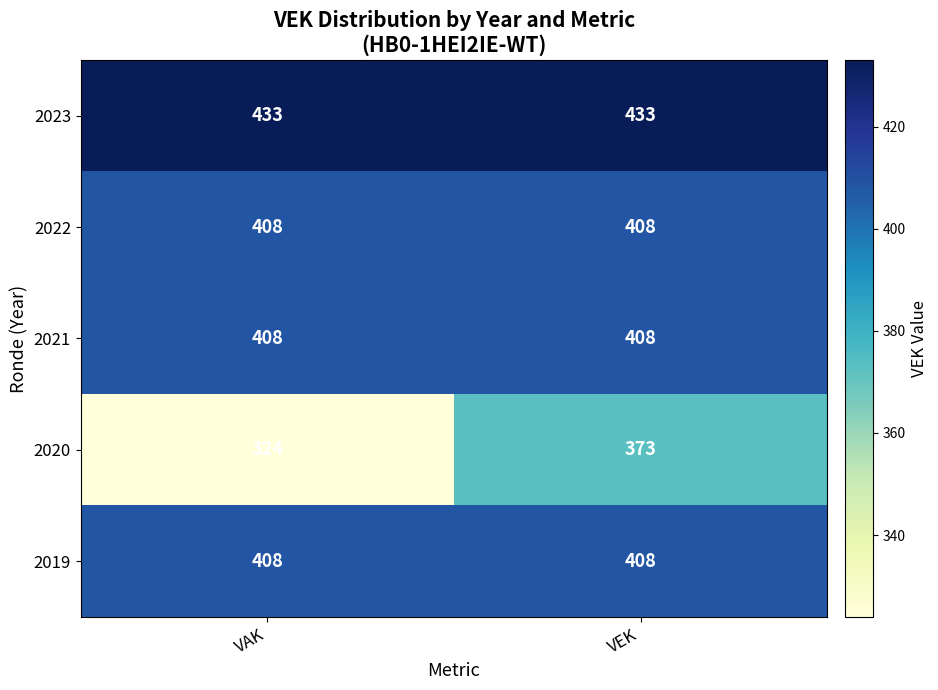

Count the number of data series in this chart.

5